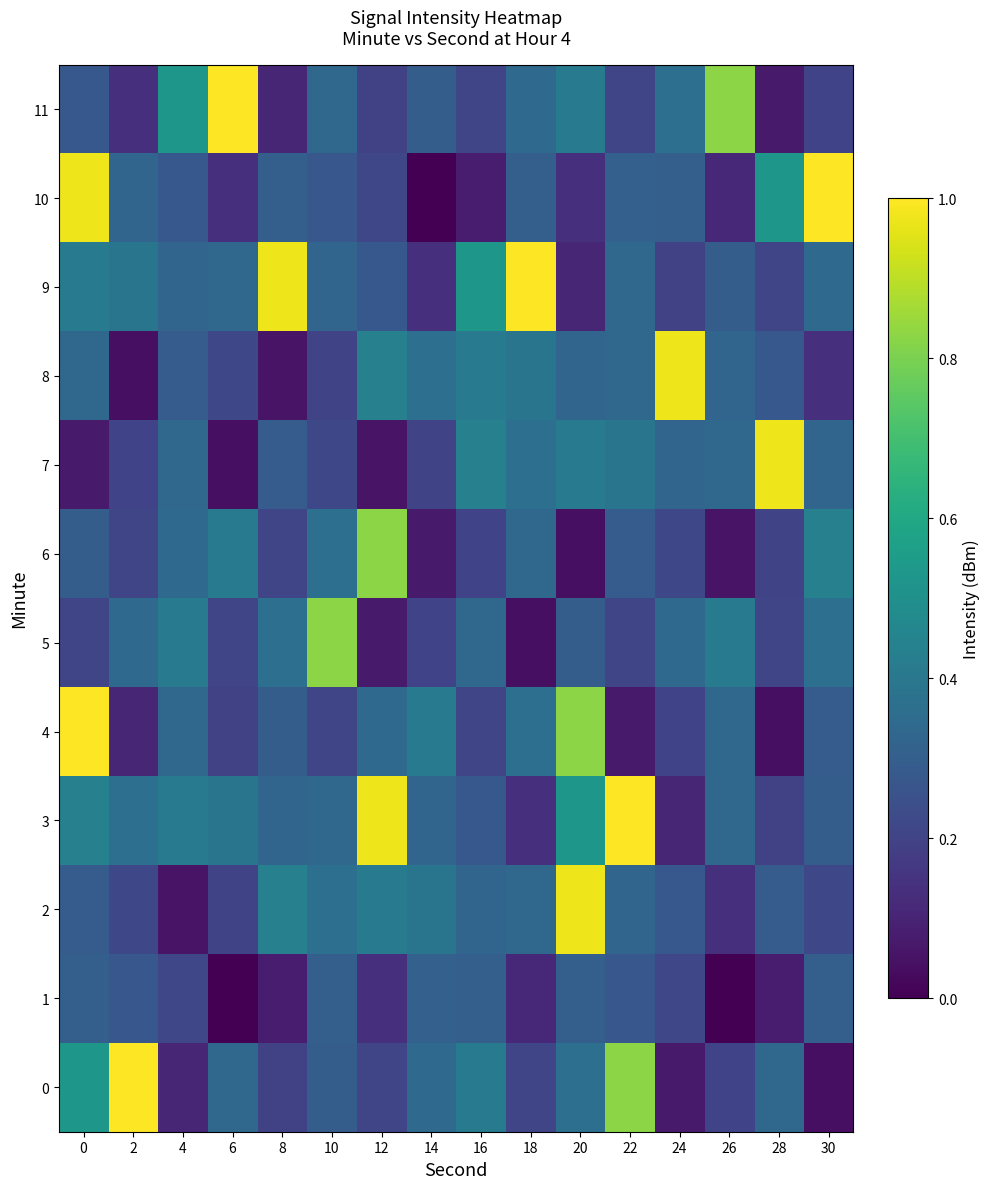

List the series in order of their peak value, lowest first.

1, 5, 6, 2, 7, 8, 0, 3, 4, 9, 10, 11